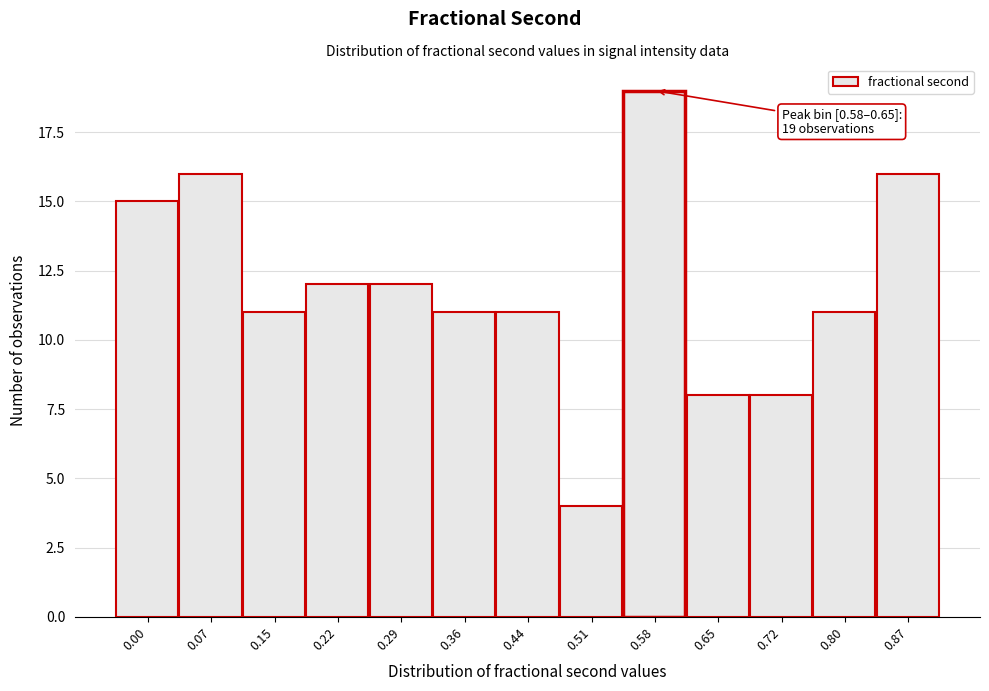

Reading left to right, transcribe all the data shown in this chart.

0.00=15	0.07=16	0.15=11	0.22=12	0.29=12	0.36=11	0.44=11	0.51=4	0.58=19	0.65=8	0.72=8	0.80=11	0.87=16